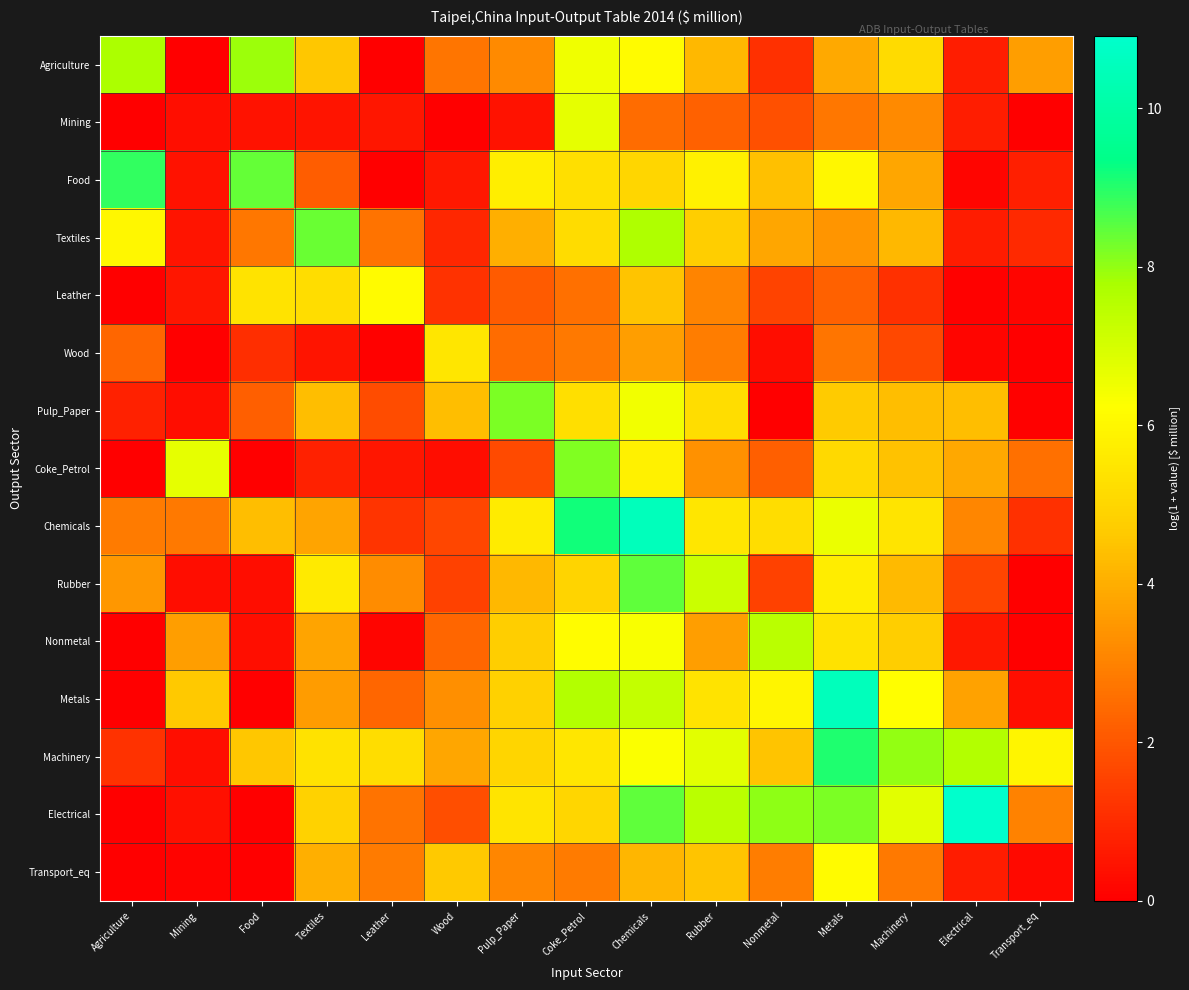

Between Wood and Nonmetal, which is larger?

Wood